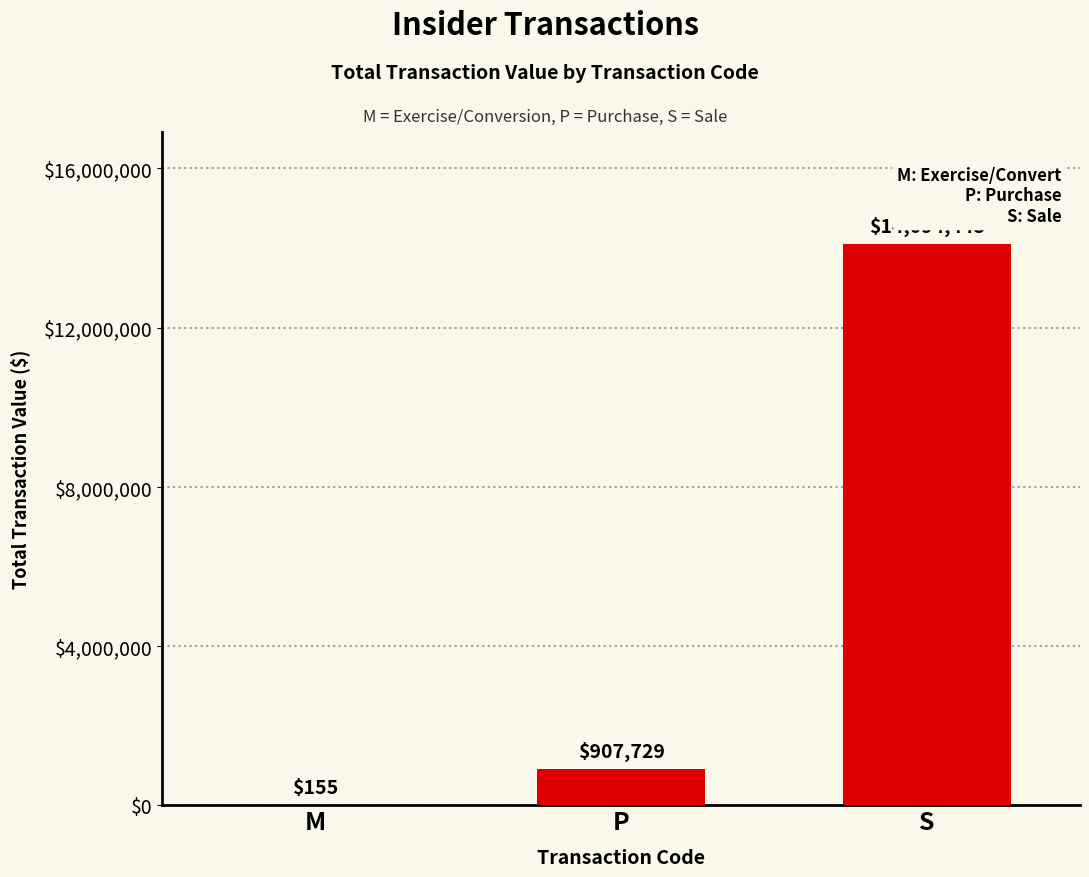

What is the sum of all values?

15002332